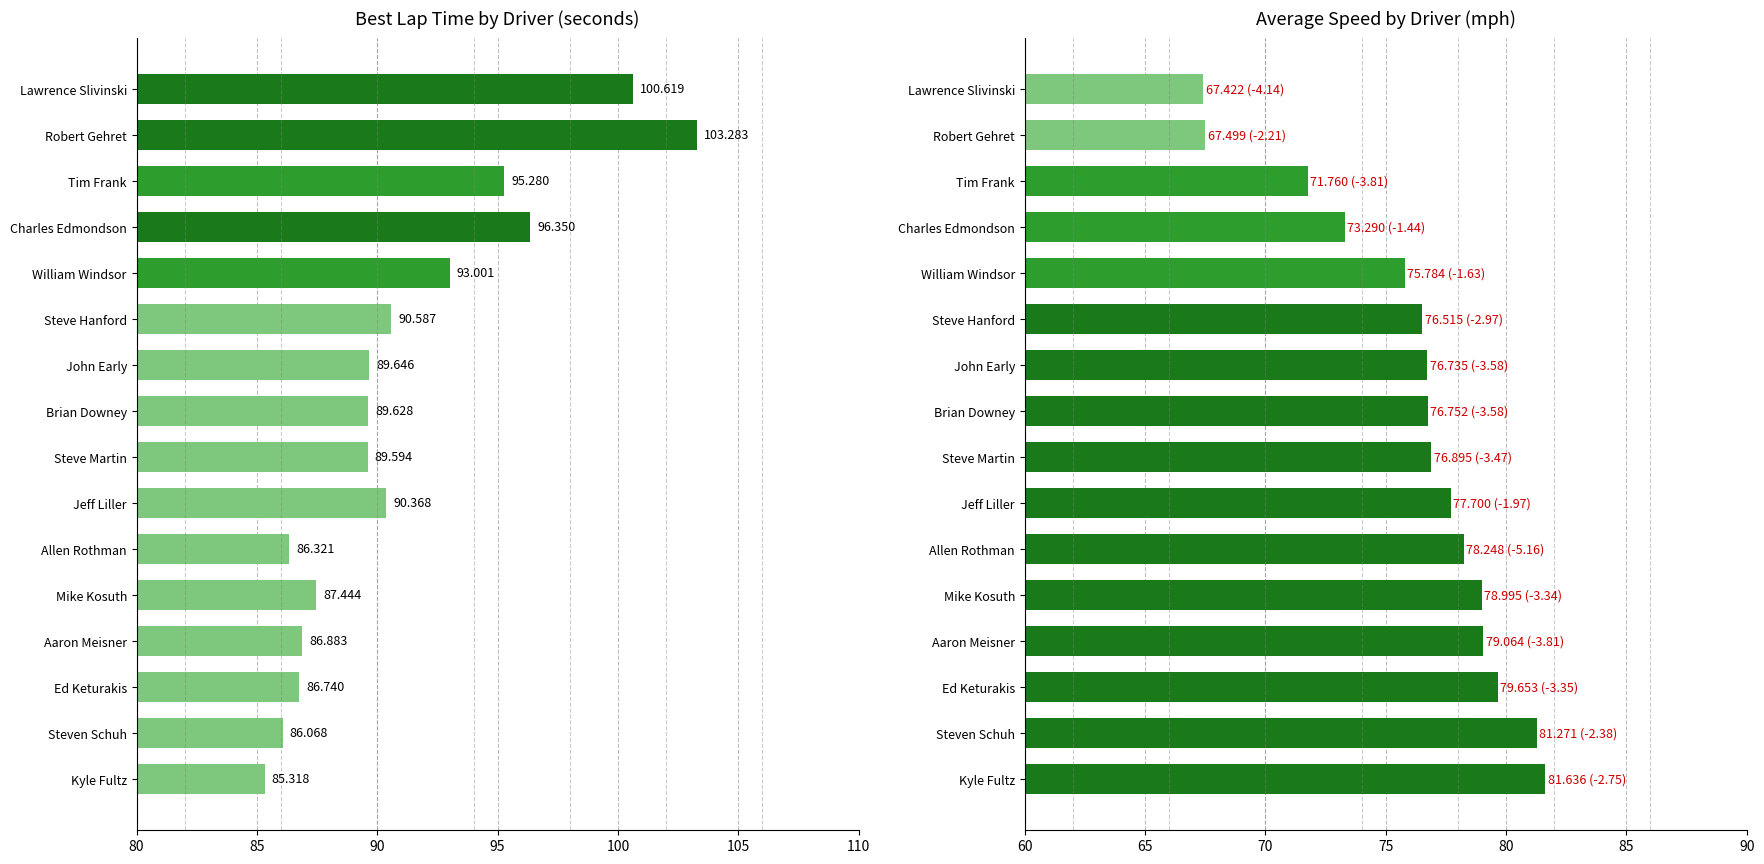

Which series has the largest total across all categories?

Best Lap time